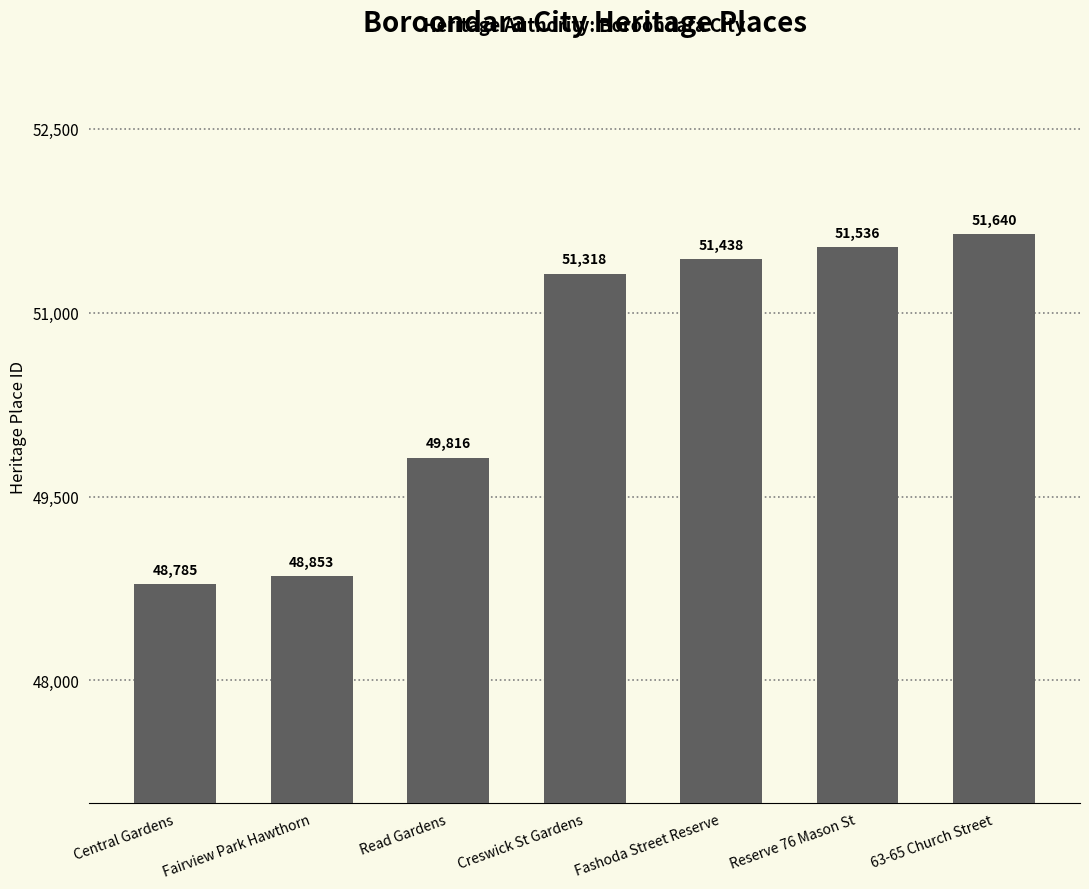

Reading right to left, list all the values displayed in this chart.

63-65 Church Street=51640	Reserve 76 Mason St=51536	Fashoda Street Reserve=51438	Creswick St Gardens=51318	Read Gardens=49816	Fairview Park Hawthorn=48853	Central Gardens=48785